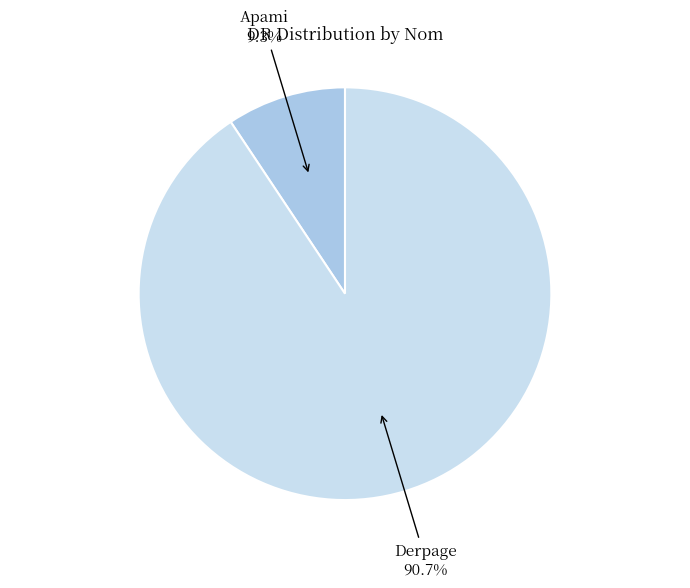

Is there a majority slice in this chart?

Yes